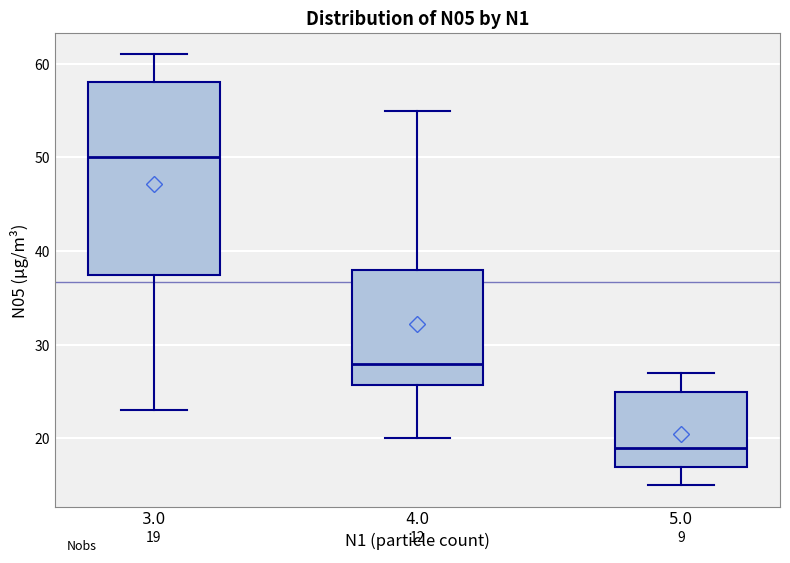

Which box has the lowest median line?

5.0